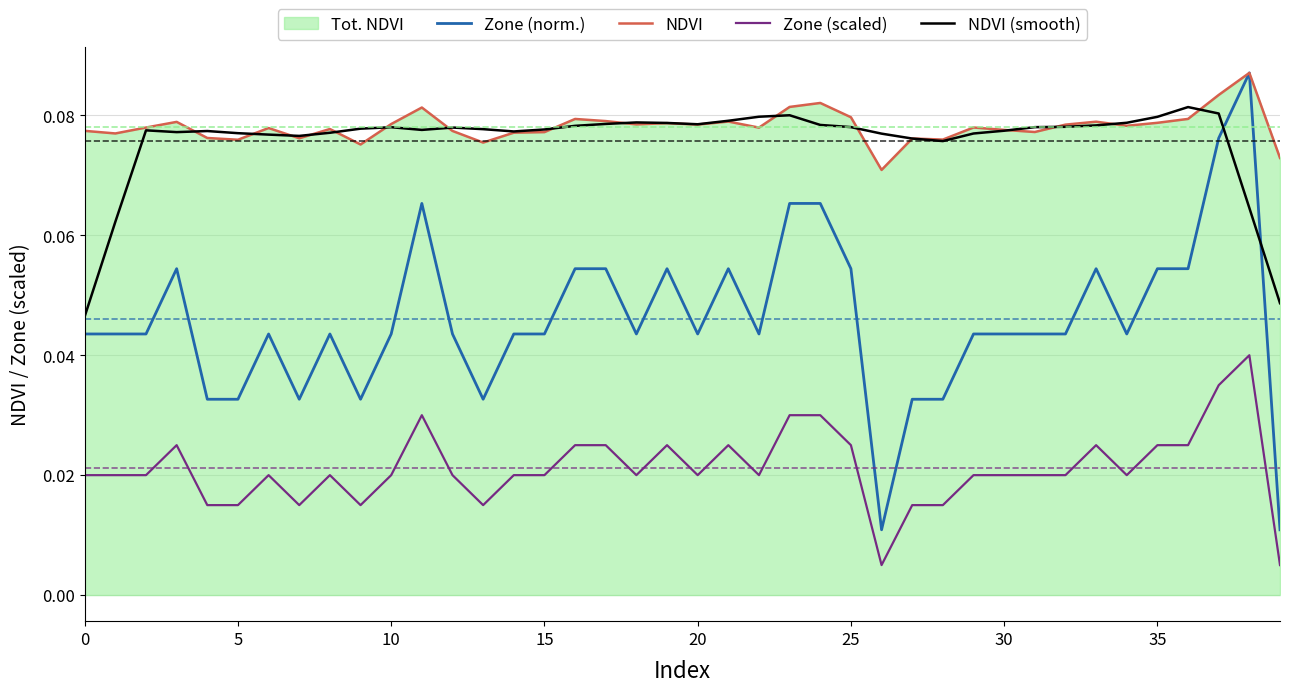

What is the value of the NDVI point at the 35th from the left?

0.1